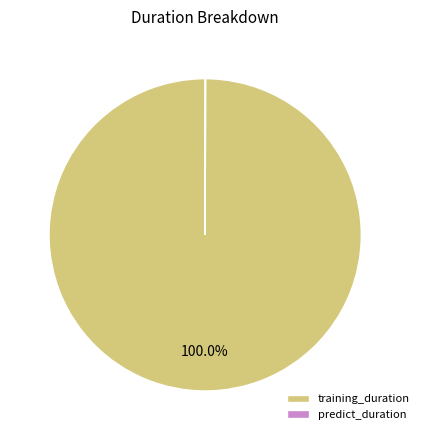

Which category has the biggest portion of the pie?

training_duration